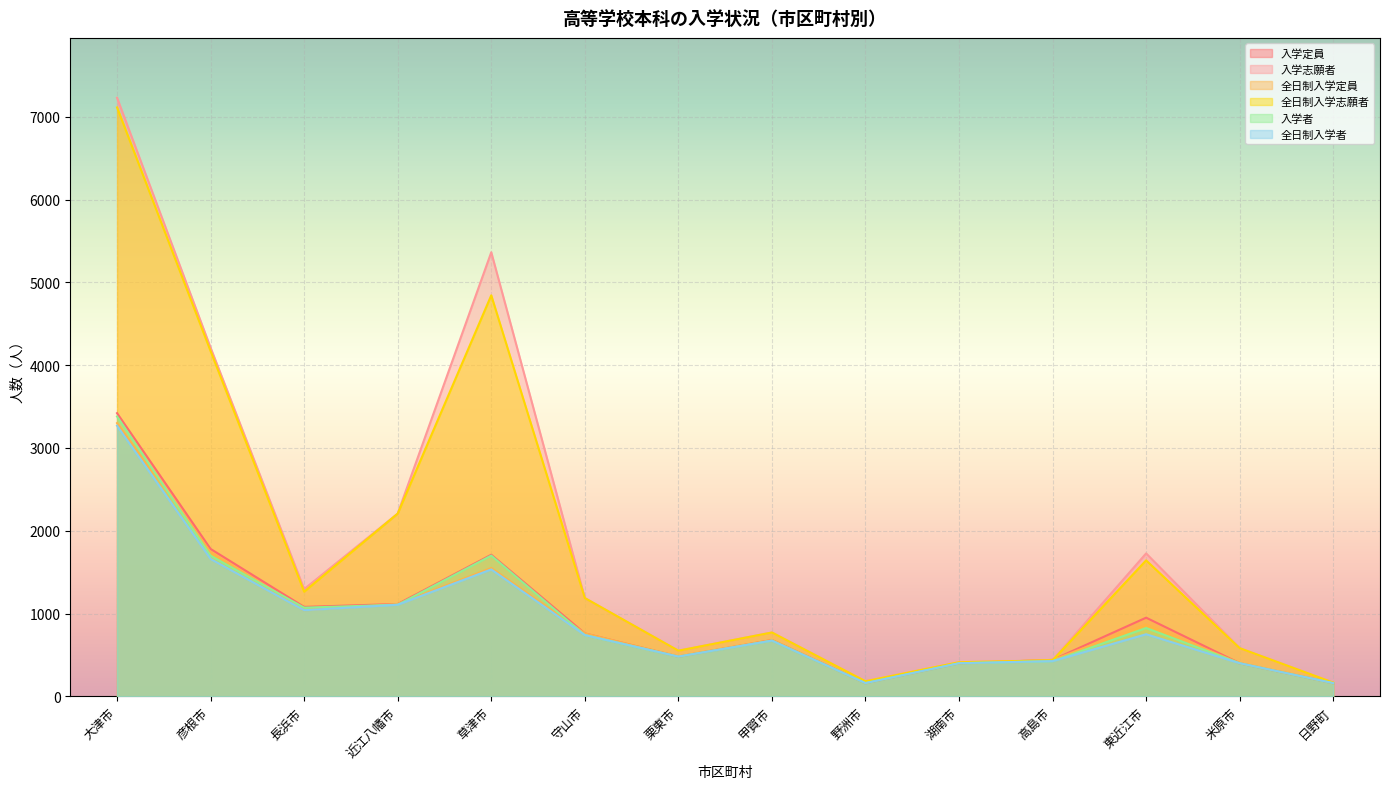

At how many categories does at least one series exceed 463?

10